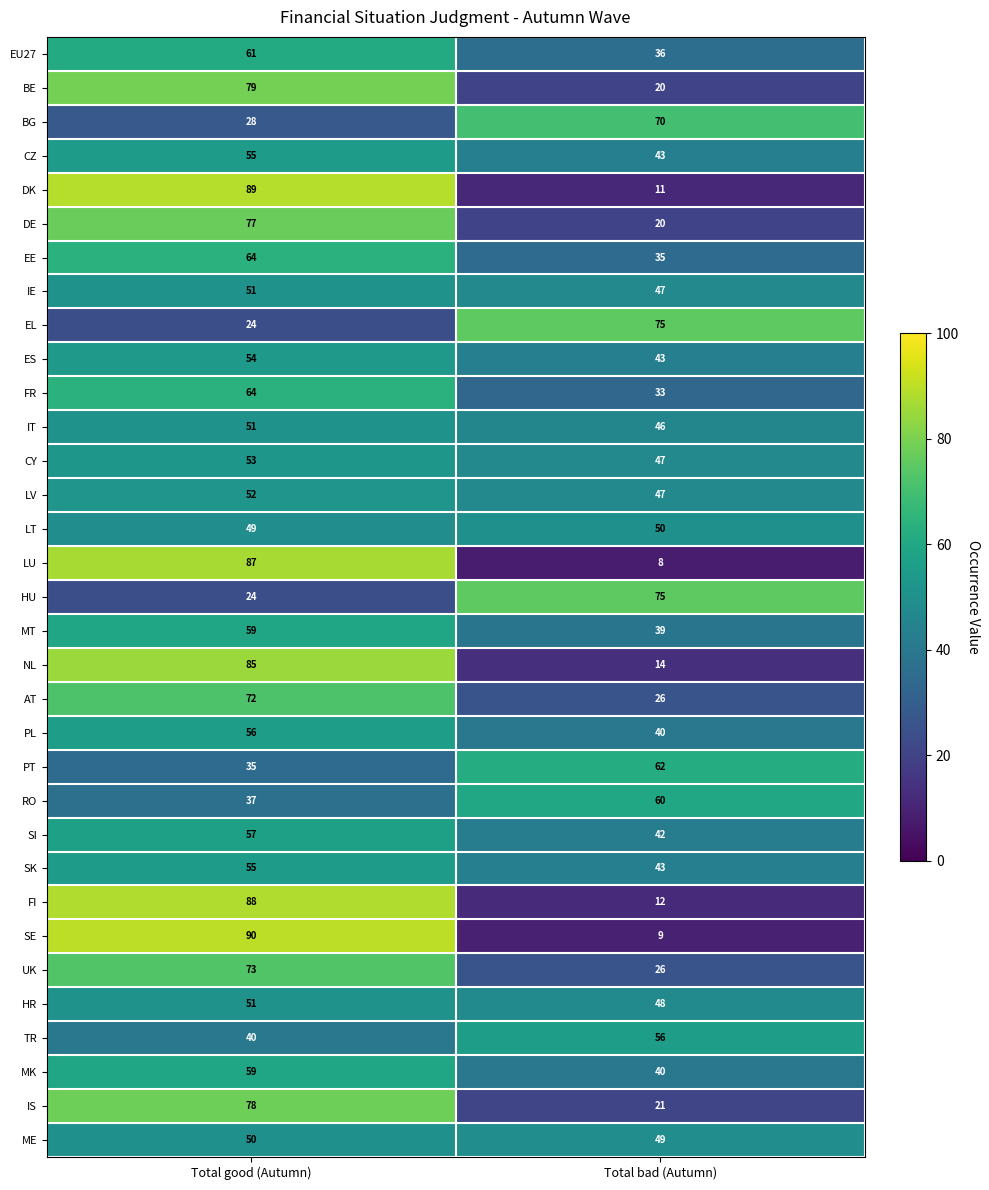

Which series has the largest range (max minus min)?

SE